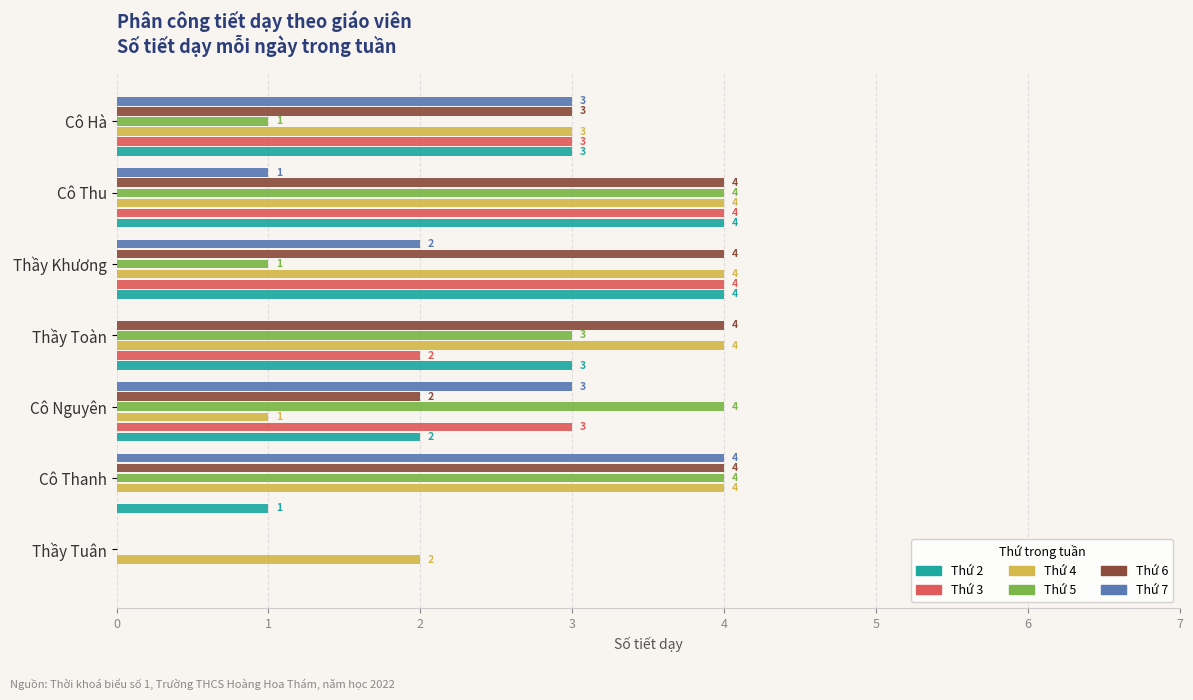

What is the sum of the Thứ 4 values at Cô Thanh and Cô Hà?

7